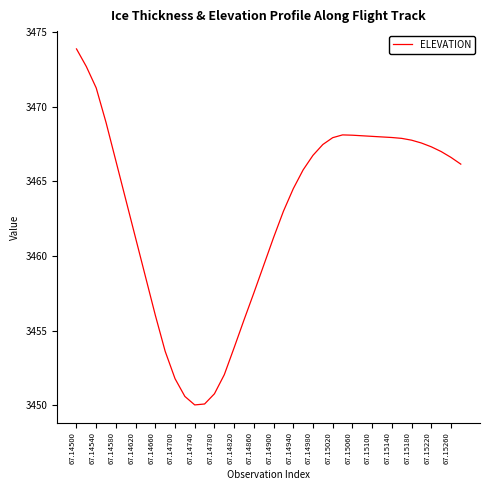

How many categories are shown in the chart?

40